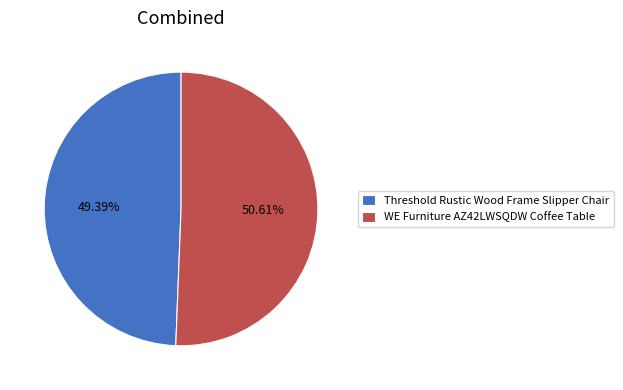

What percentage do Threshold Rustic Wood Frame Slipper Chair and WE Furniture AZ42LWSQDW Coffee Table together represent?

100.0%